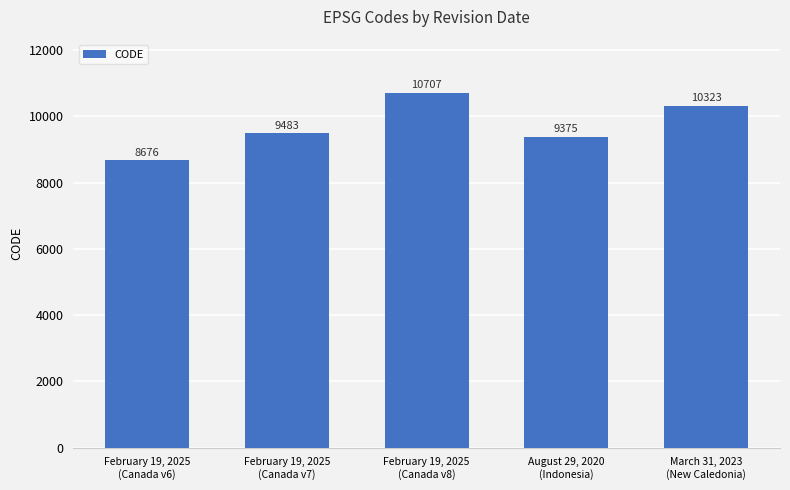

Does the chart contain stacked bars?

No